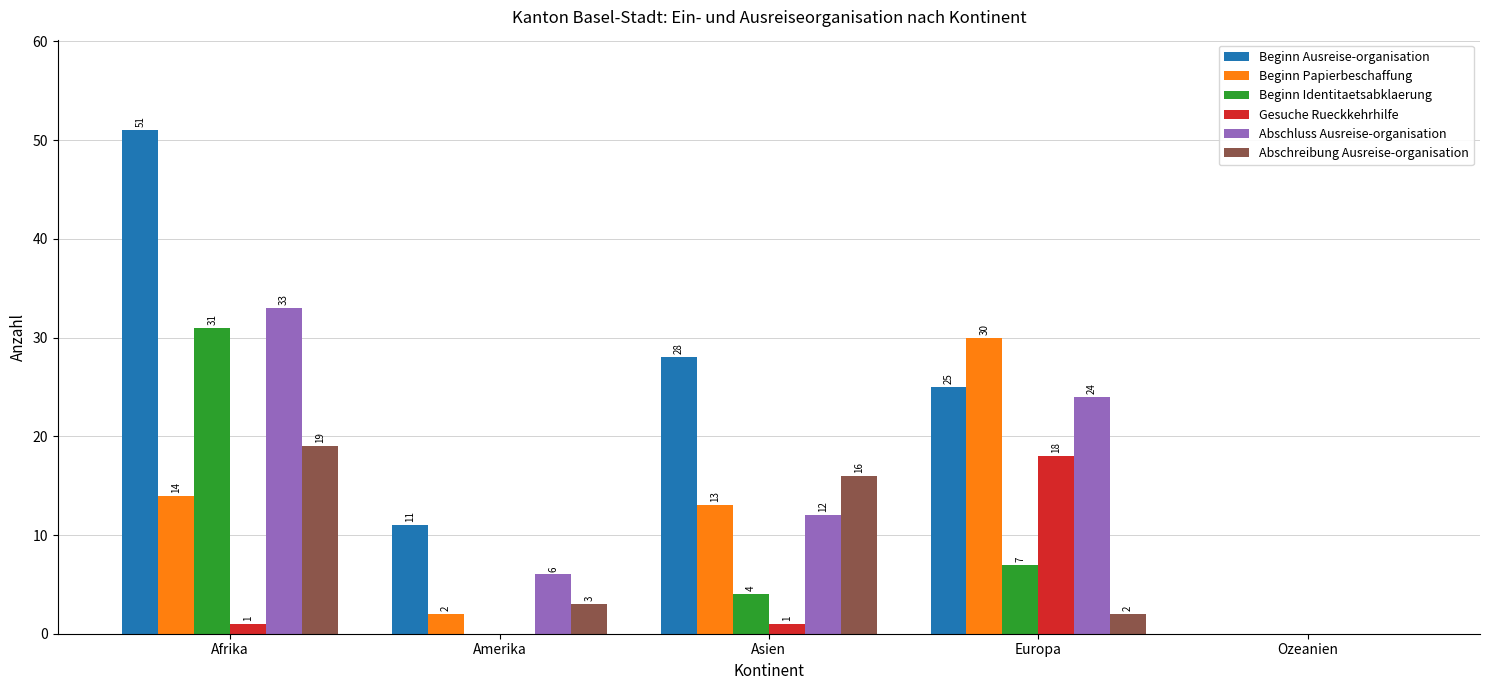

What are all the series names shown in the legend?

Beginn Ausreise-organisation, Beginn Papierbeschaffung, Beginn Identitaetsabklaerung, Gesuche Rueckkehrhilfe, Abschluss Ausreise-organisation, Abschreibung Ausreise-organisation